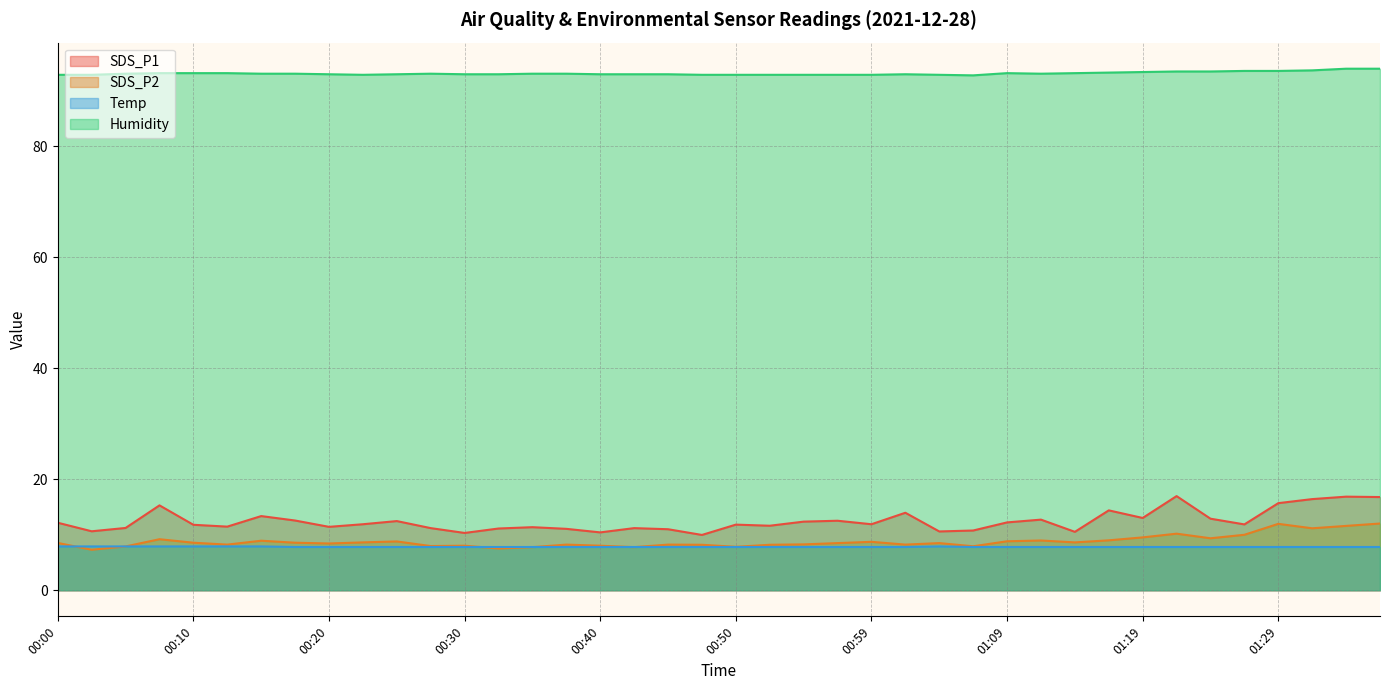

Count the number of categories in the chart.

40